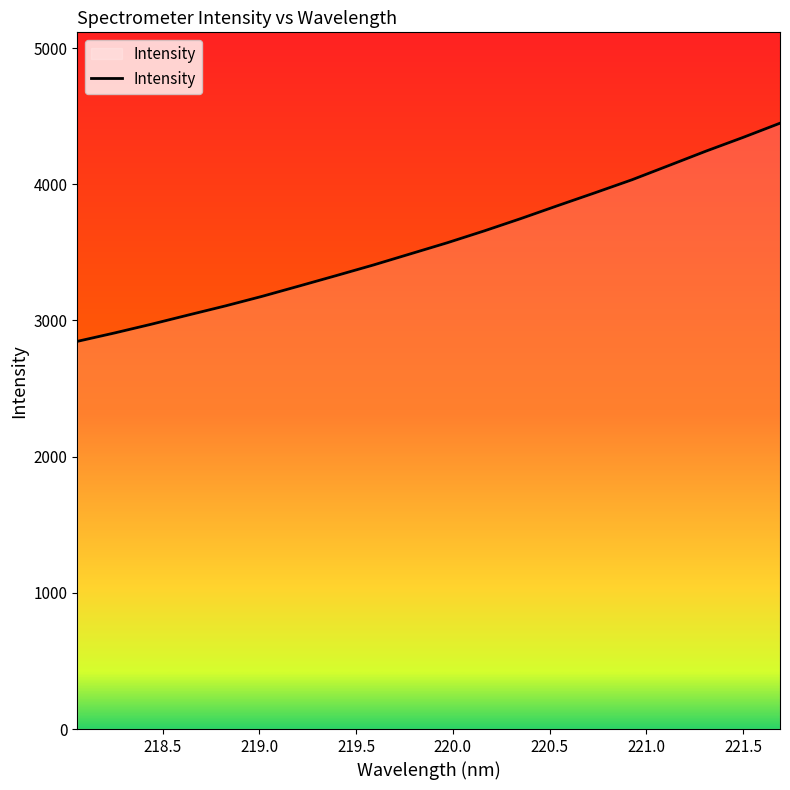

What is the difference between the maximum and minimum values?

1601.8